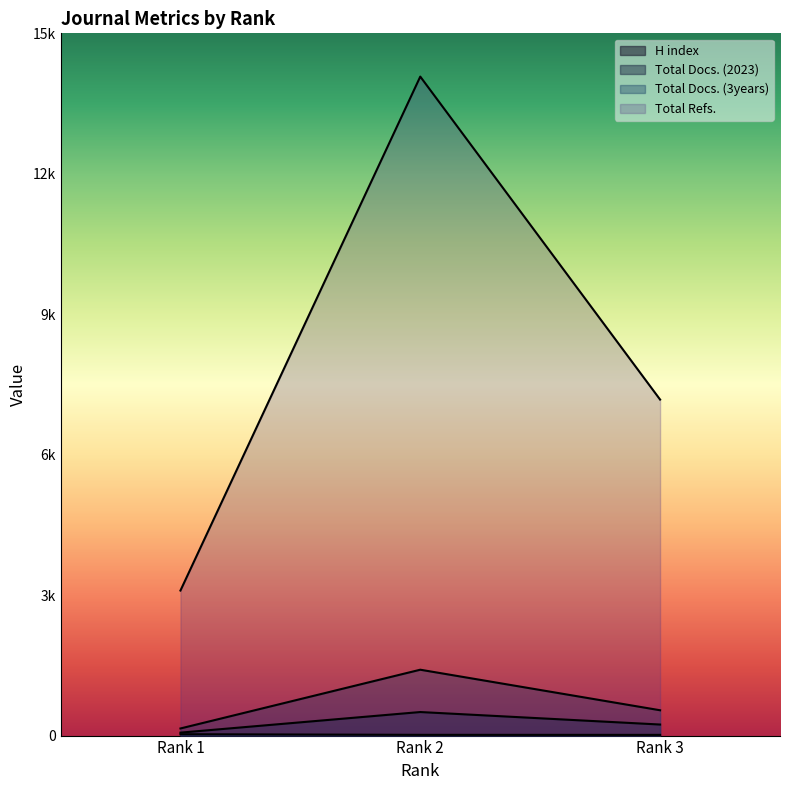

List the labels in order of H index value, largest first.

Rank 1, Rank 2, Rank 3